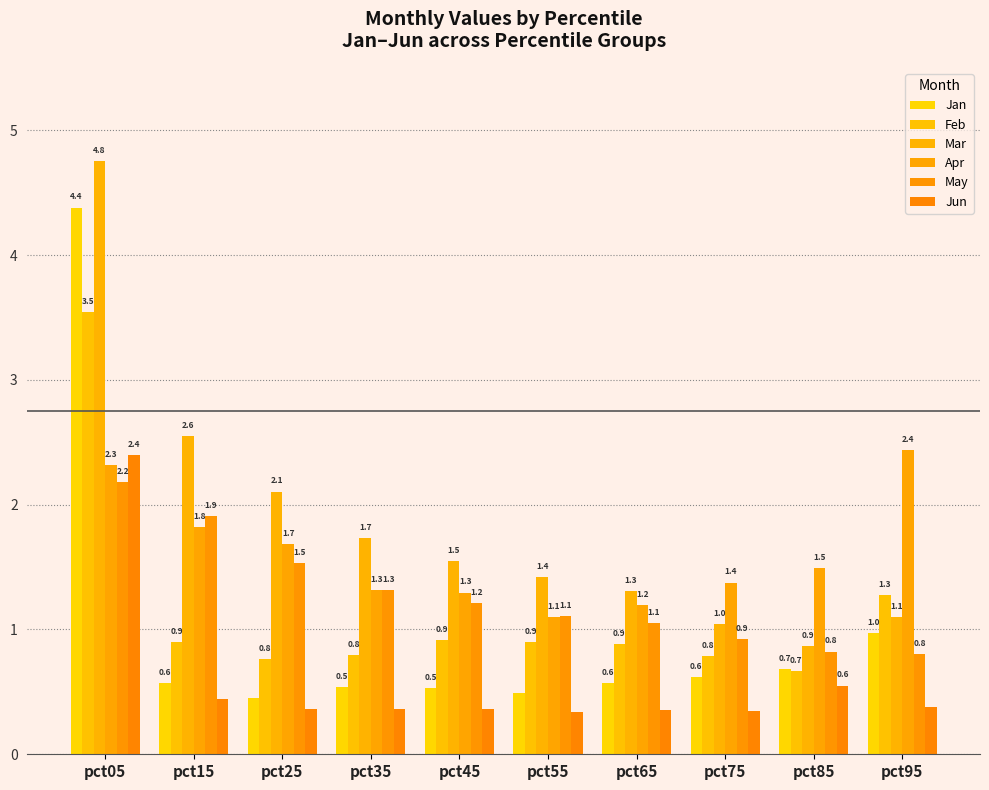

Reading left to right, what are all the values shown in this chart?

Jan: pct05=4.4	pct15=0.6	pct25=0.4	pct35=0.5	pct45=0.5	pct55=0.5	pct65=0.6	pct75=0.6	pct85=0.7	pct95=1.0
Feb: pct05=3.5	pct15=0.9	pct25=0.8	pct35=0.8	pct45=0.9	pct55=0.9	pct65=0.9	pct75=0.8	pct85=0.7	pct95=1.3
Mar: pct05=4.8	pct15=2.6	pct25=2.1	pct35=1.7	pct45=1.5	pct55=1.4	pct65=1.3	pct75=1.0	pct85=0.9	pct95=1.1
Apr: pct05=2.3	pct15=1.8	pct25=1.7	pct35=1.3	pct45=1.3	pct55=1.1	pct65=1.2	pct75=1.4	pct85=1.5	pct95=2.4
May: pct05=2.2	pct15=1.9	pct25=1.5	pct35=1.3	pct45=1.2	pct55=1.1	pct65=1.1	pct75=0.9	pct85=0.8	pct95=0.8
Jun: pct05=2.4	pct15=0.4	pct25=0.4	pct35=0.4	pct45=0.4	pct55=0.3	pct65=0.4	pct75=0.3	pct85=0.6	pct95=0.4